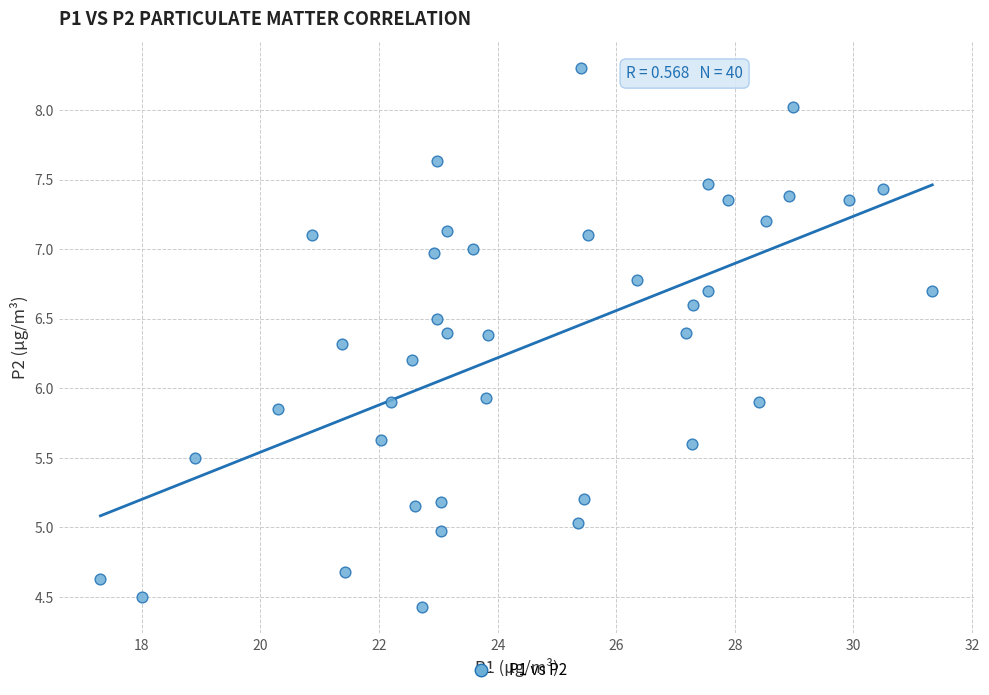

What is the range of X values (max minus min)?

14.0